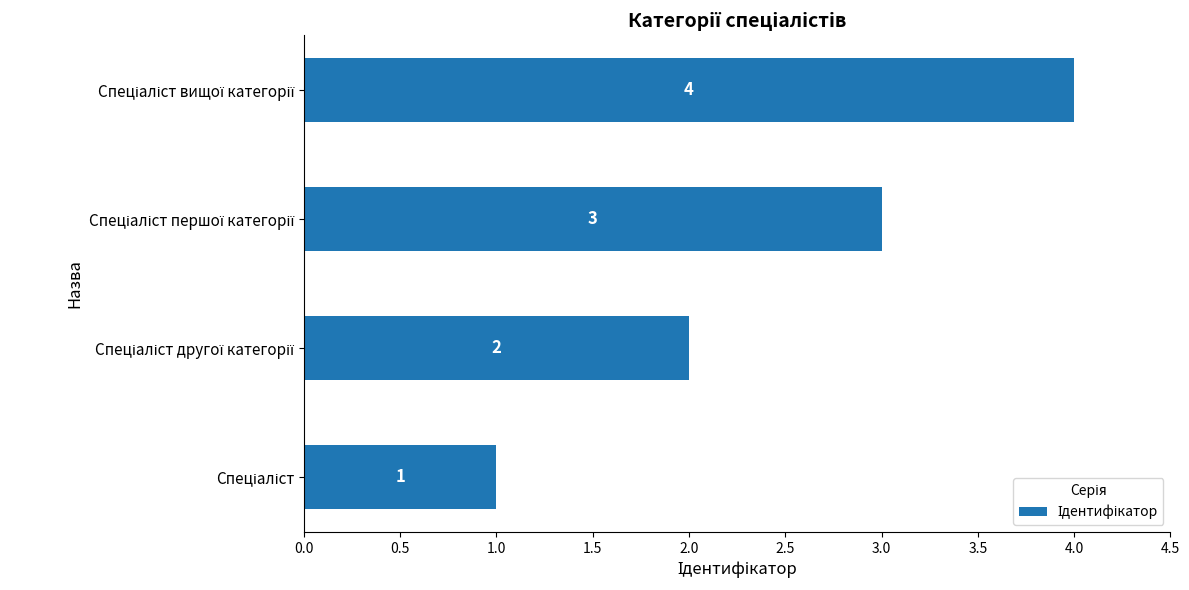

What is the difference between the maximum and minimum values?

3